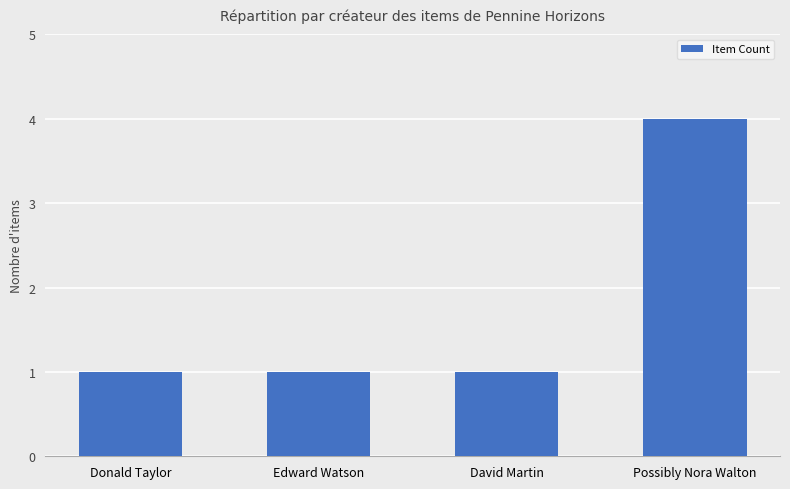

What is the label of the 2nd bar from the left?

Edward Watson